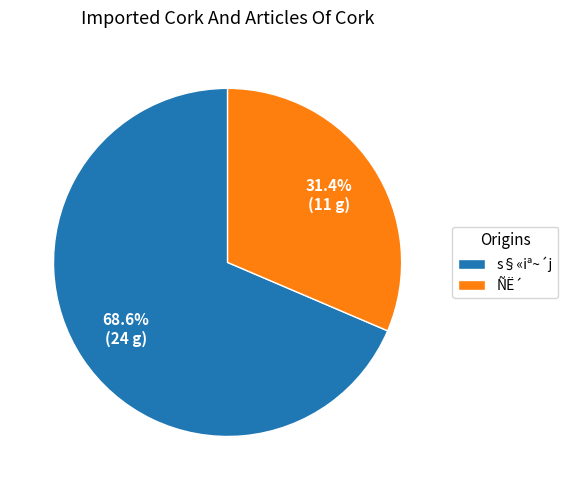

How many segments does this pie chart have?

2